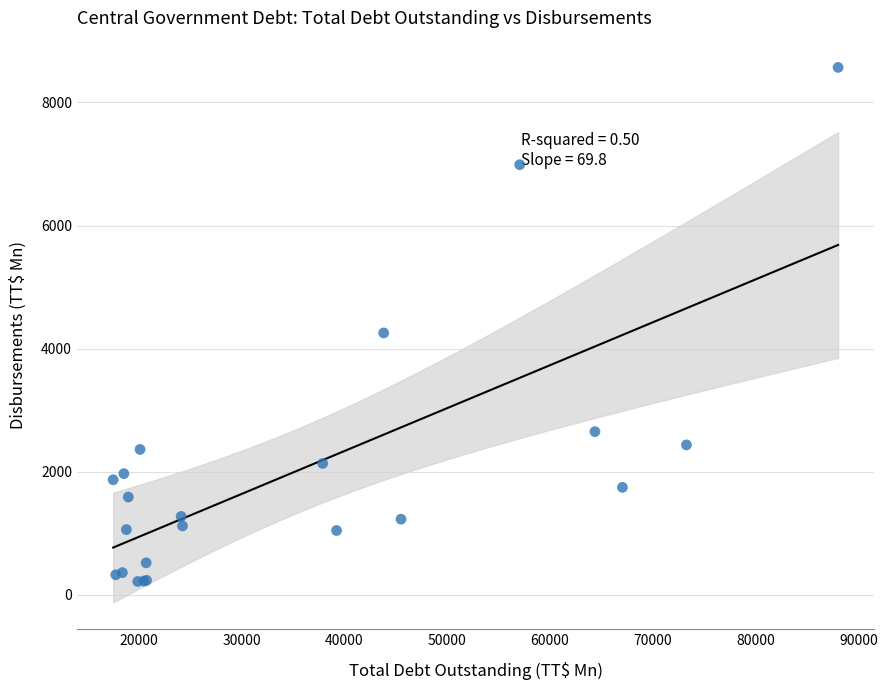

What Y value in the scatter plot is closest to 4392?

4254.8